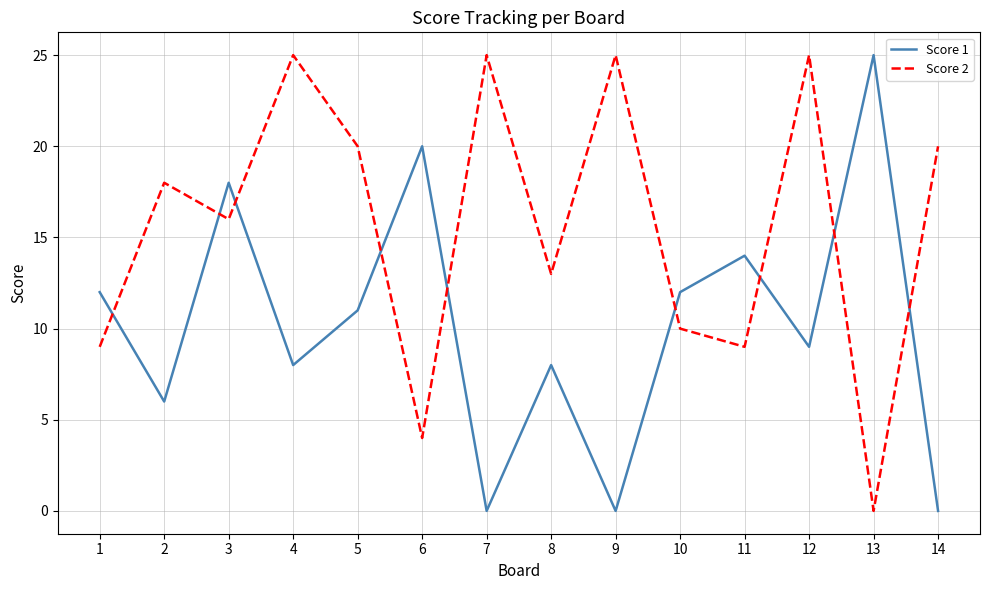

What is the sum of the Score 1 values at 1 and 10?

24